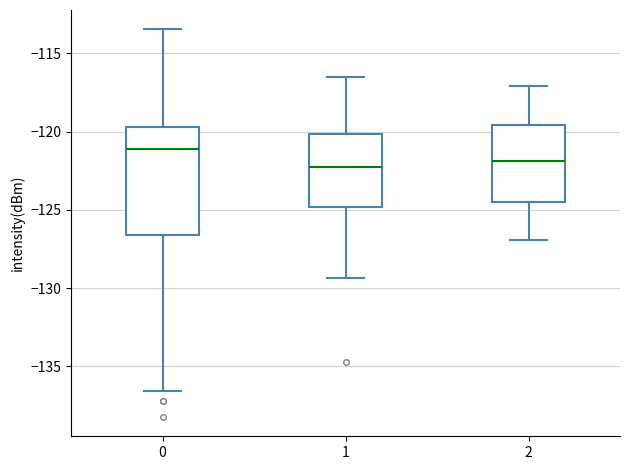

Reading left to right, read every box against the y-axis: the position of its median line, the range the box covers, and the ends of its whiskers. The values are not printed on the chart, so give them approximately, as read against the axis.

0: median -121.0, box -126.5 to -119.5, whiskers -136.5 to -113.5
1: median -122.0, box -125.0 to -120.0, whiskers -129.5 to -116.5
2: median -122.0, box -124.5 to -119.5, whiskers -127.0 to -117.0